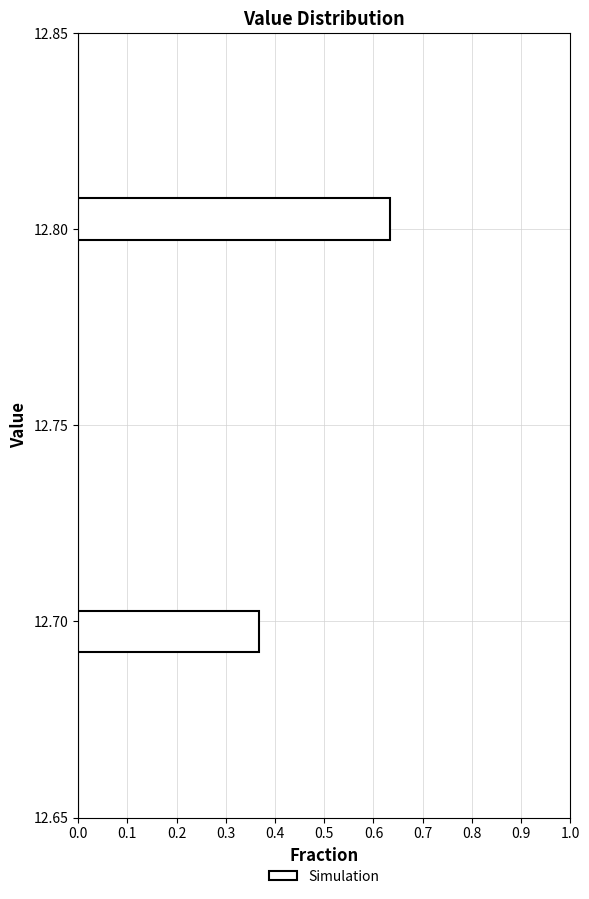

Around what value on the y-axis is the longest bar? Give the approximate position of its centre, as read against the axis.

12.805